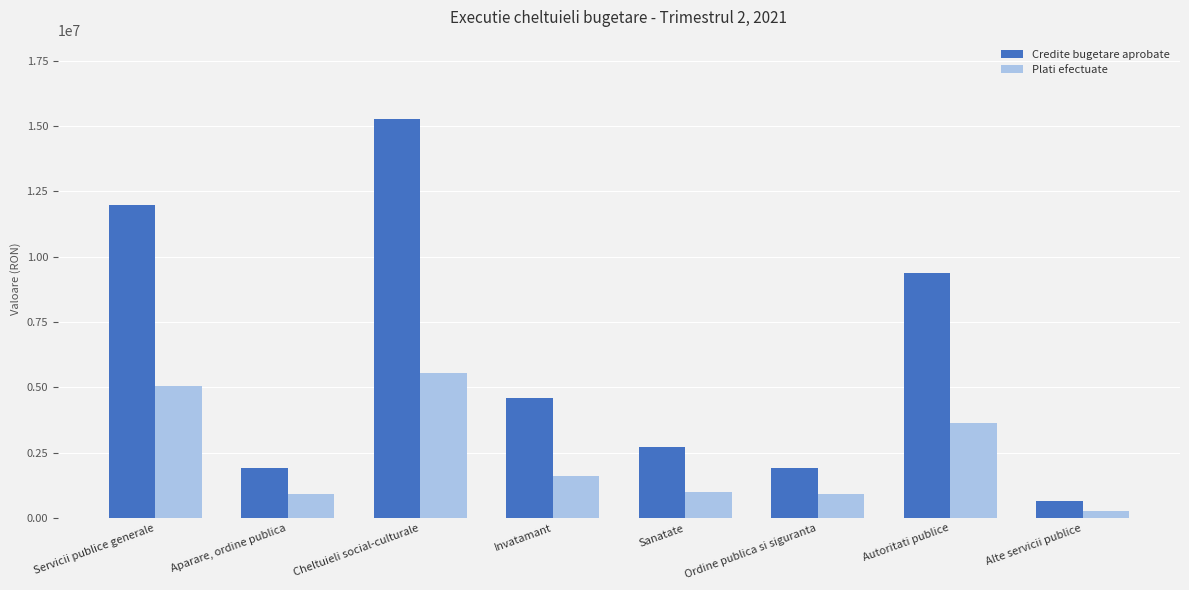

Rank the series by their average value, from lowest to highest.

Plati efectuate, Credite bugetare aprobate